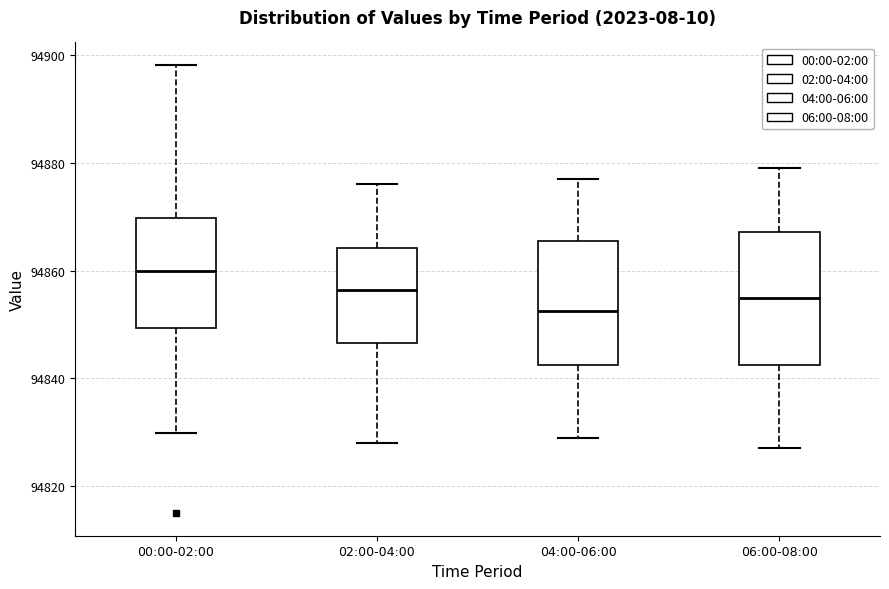

Reading left to right, read every box against the y-axis: the position of its median line, the range the box covers, and the ends of its whiskers. The values are not printed on the chart, so give them approximately, as read against the axis.

00:00-02:00: median 94860, box 94850 to 94870, whiskers 94830 to 94898
02:00-04:00: median 94856, box 94846 to 94864, whiskers 94828 to 94876
04:00-06:00: median 94852, box 94842 to 94866, whiskers 94830 to 94878
06:00-08:00: median 94856, box 94842 to 94868, whiskers 94828 to 94880